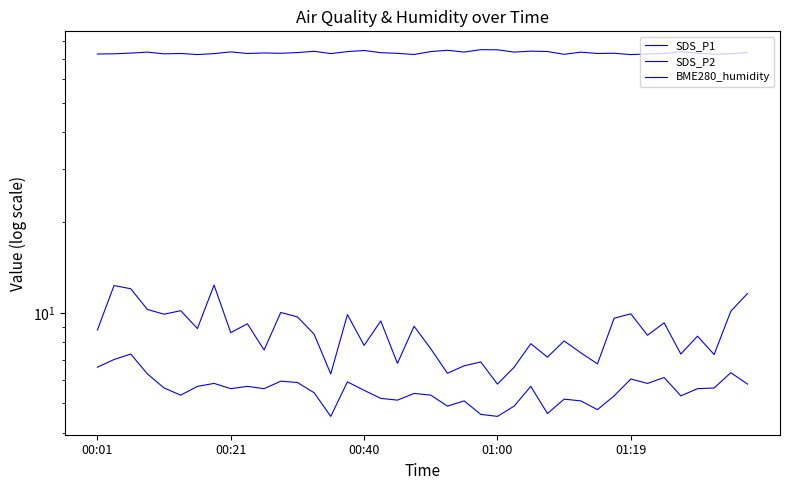

Which series has the largest total across all categories?

BME280_humidity